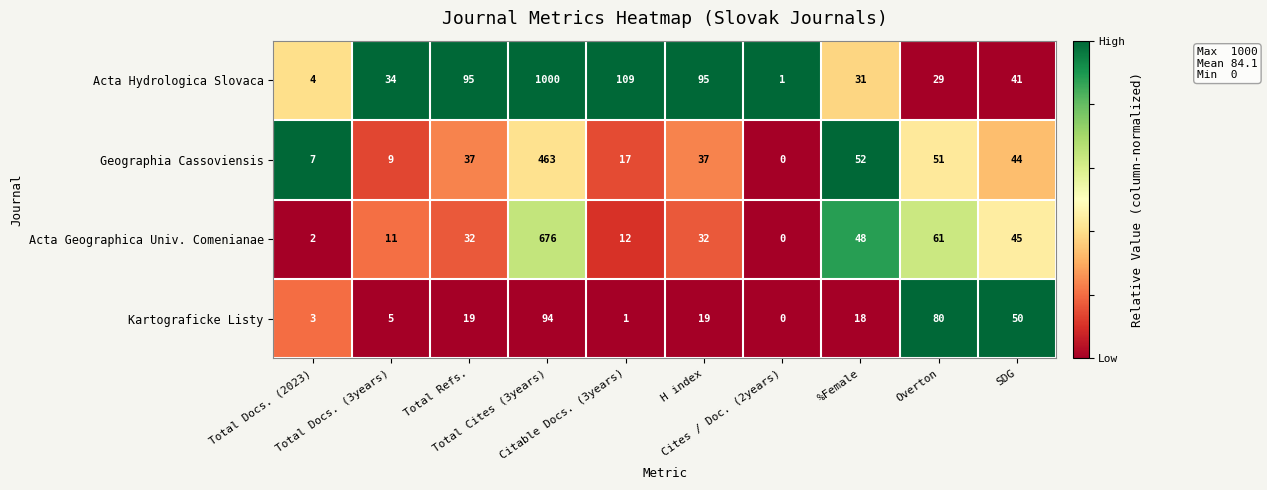

What is the average value of the Geographia Cassoviensis series?

72